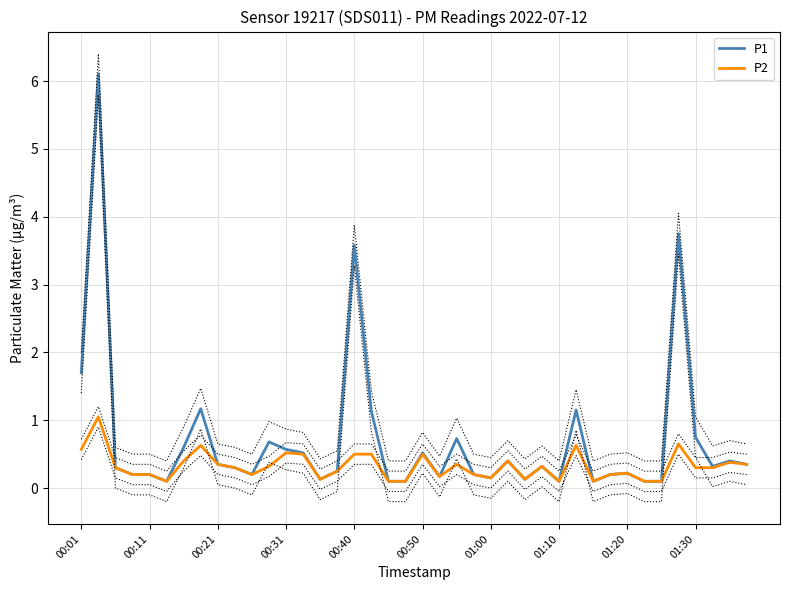

What is the maximum value for P1?

6.1